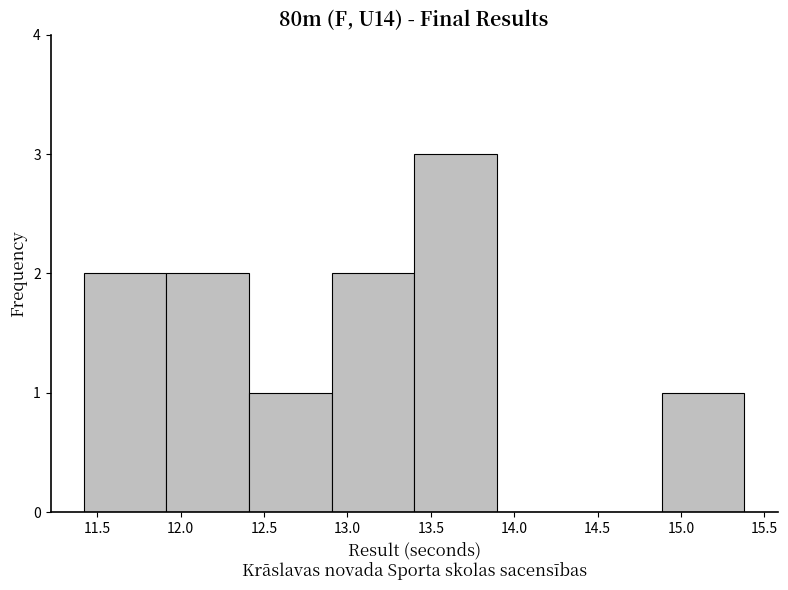

Reading left to right, list every bar in this chart as the range it spans on the x-axis followed by its height. Neither the bar edges nor the heights are printed on the chart, so give them approximately, as read against the axes.

11.420 to 11.915: 2
11.915 to 12.410: 2
12.410 to 12.905: 1
12.905 to 13.400: 2
13.400 to 13.895: 3
13.895 to 14.390: 0
14.390 to 14.885: 0
14.885 to 15.380: 1